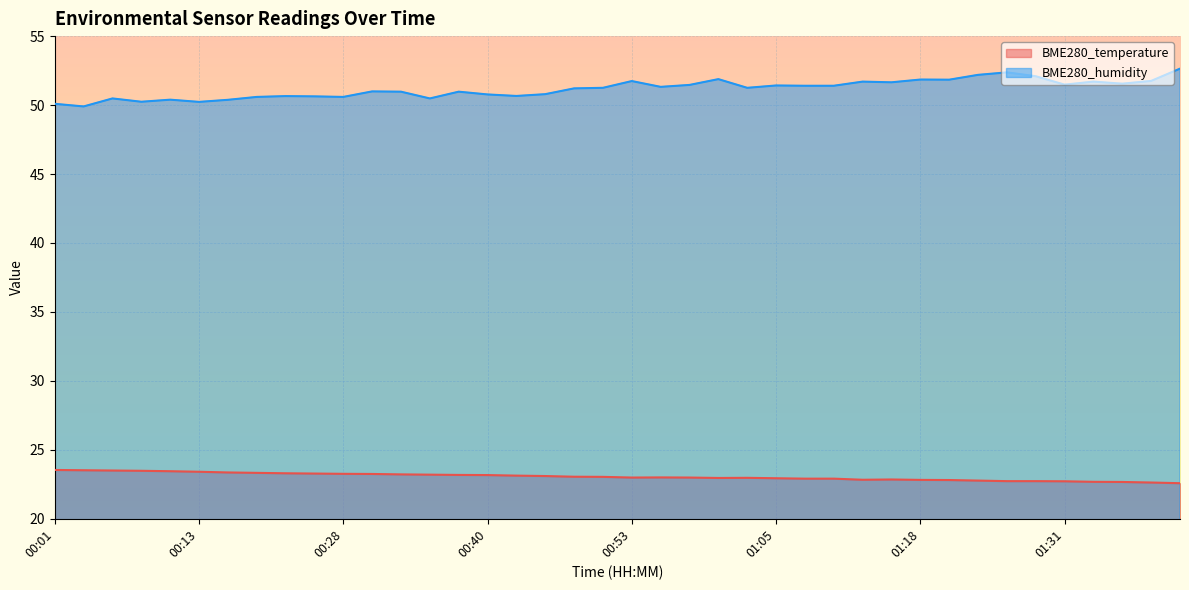

Does the chart display data point markers on the line(s)?

No